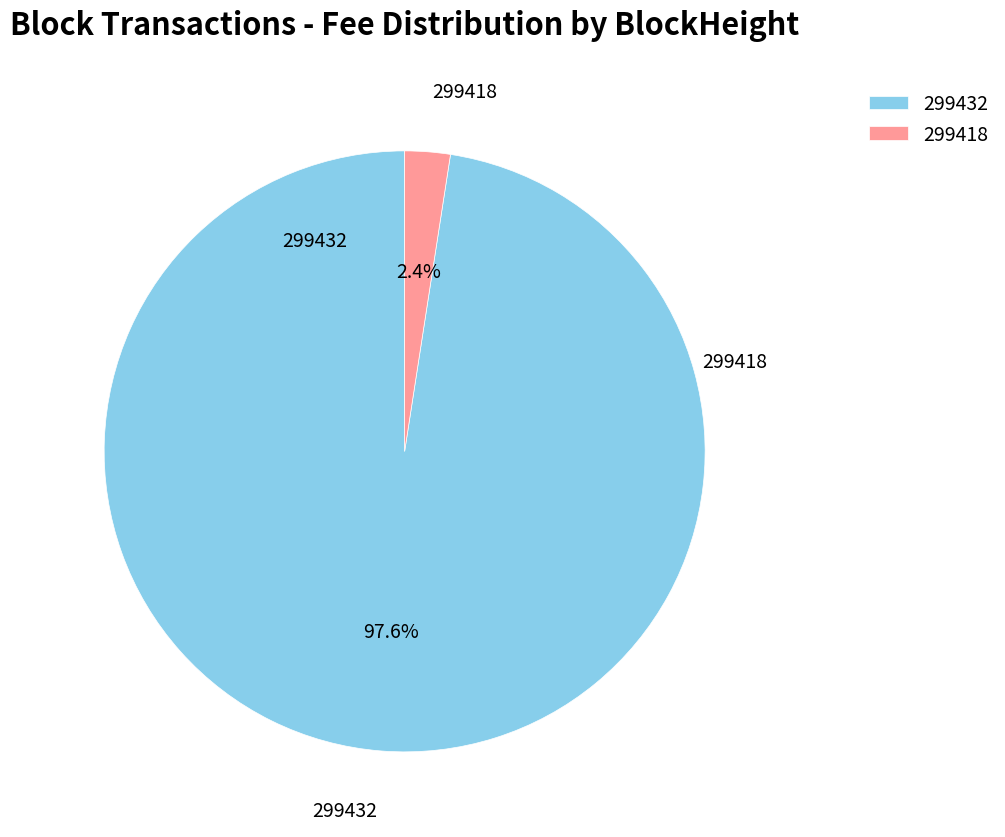

What is the smallest slice in the pie chart?

299418